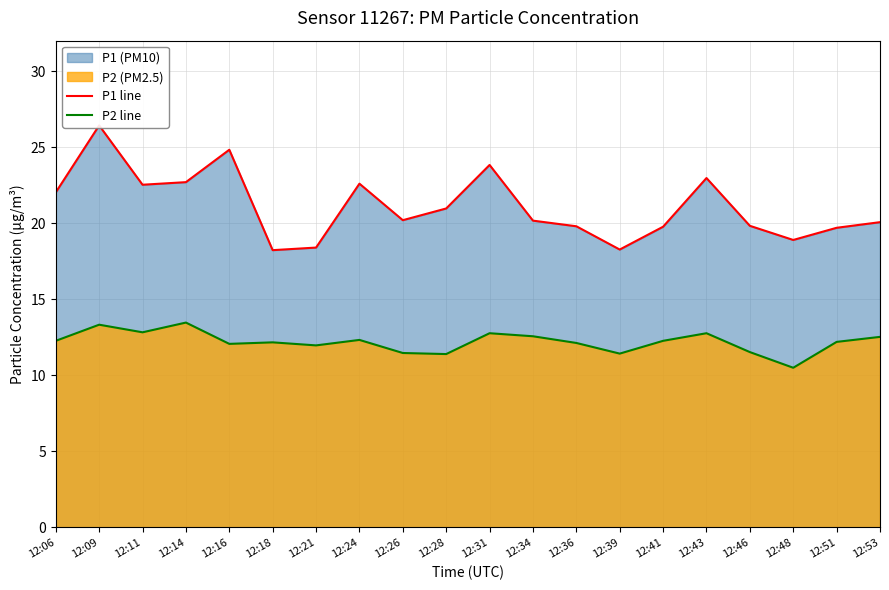

True or false: P2 line and P1 line intersect in this chart.

False